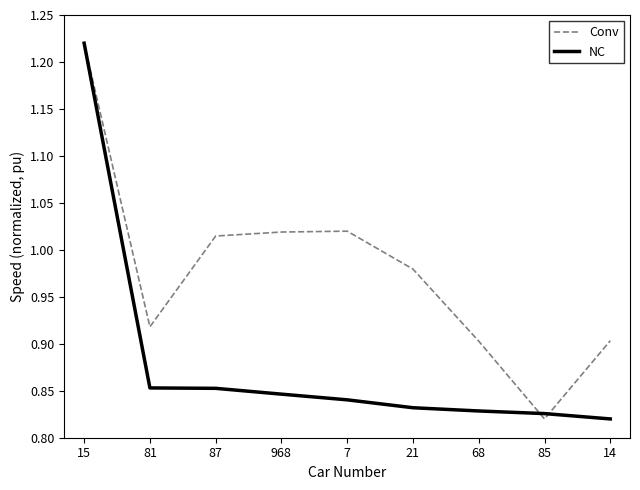

At which category is the sum across all series the highest?

15